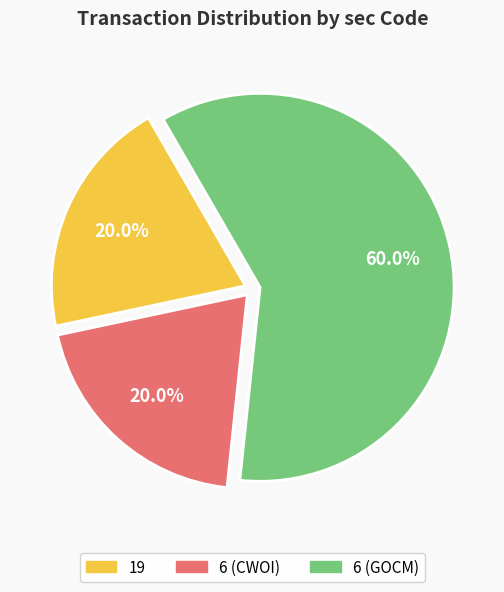

Combined, do 19 and 6 (GOCM) account for over 50%?

Yes